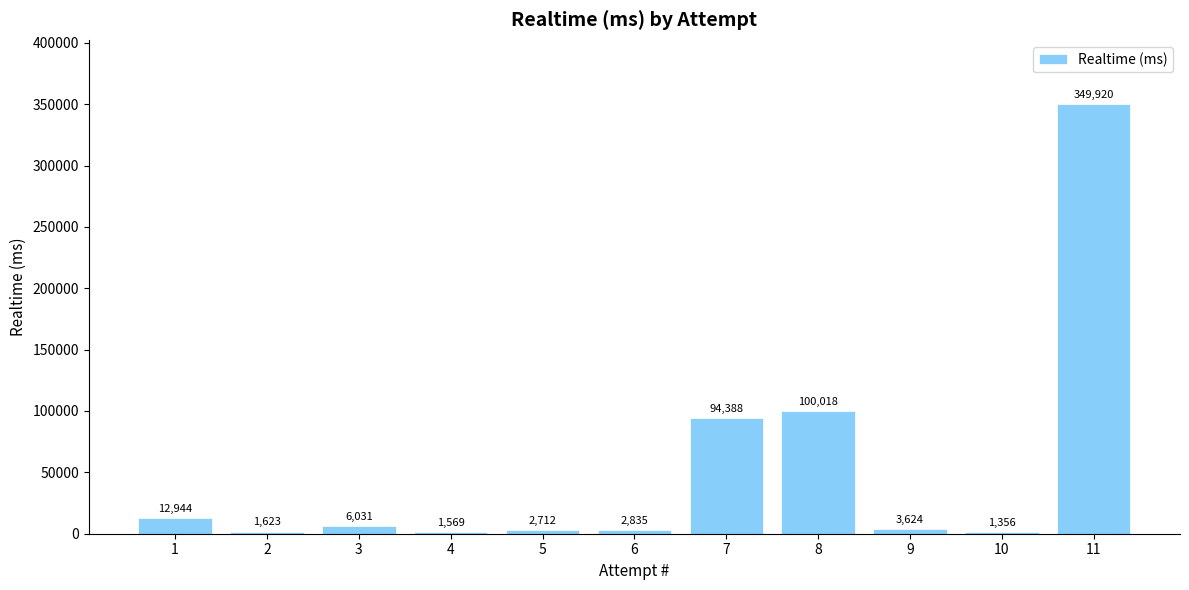

What is the value of the 8th bar from the left?

100018